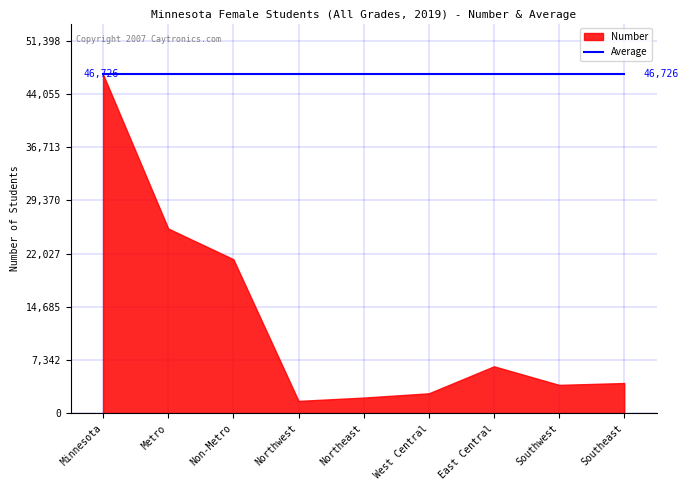

What position from the left is West Central?

6